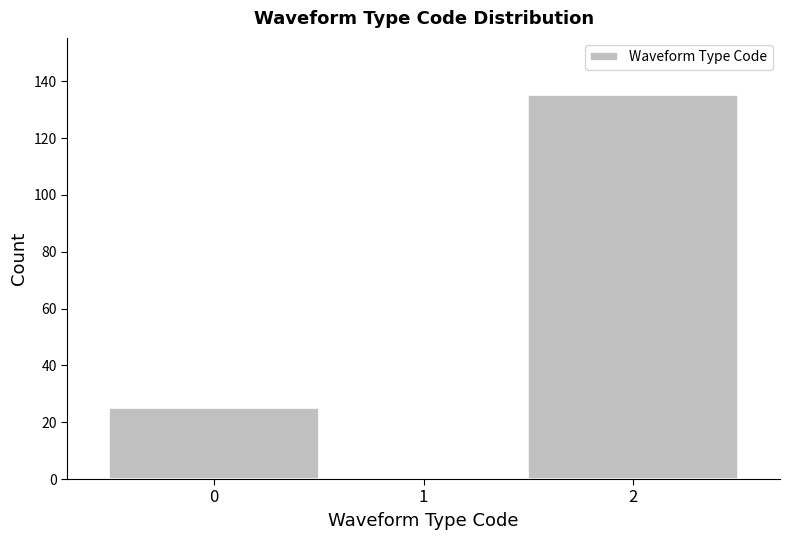

What is the height of the bar covering -0.5 to 0.5 on the x-axis? The values are not printed on the chart, so give them approximately, as read against the axis.

26